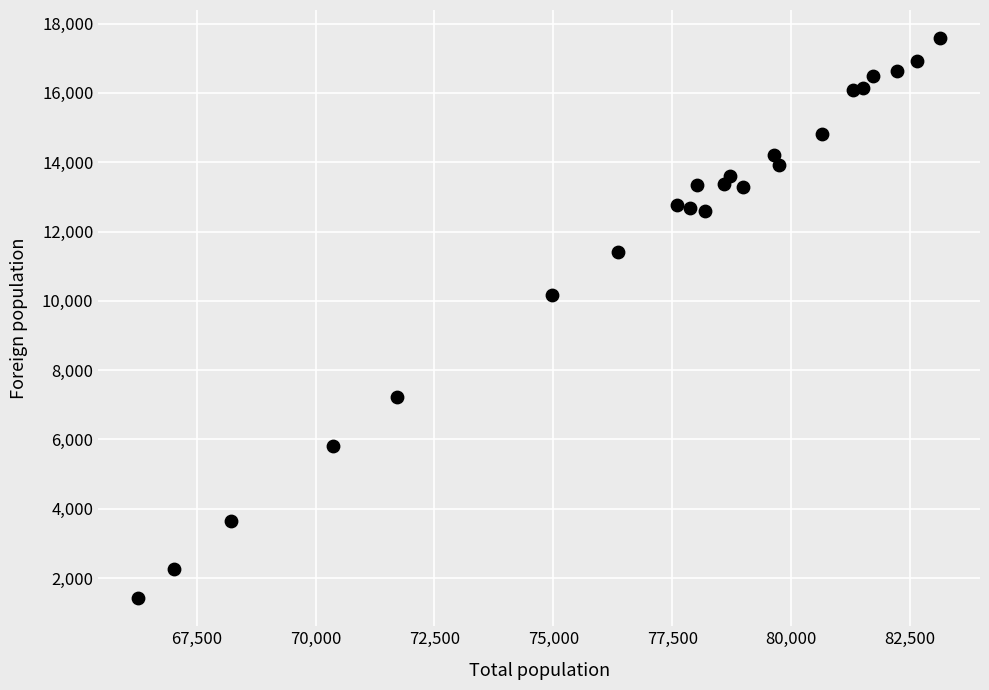

What is the range of X values (max minus min)?

16851